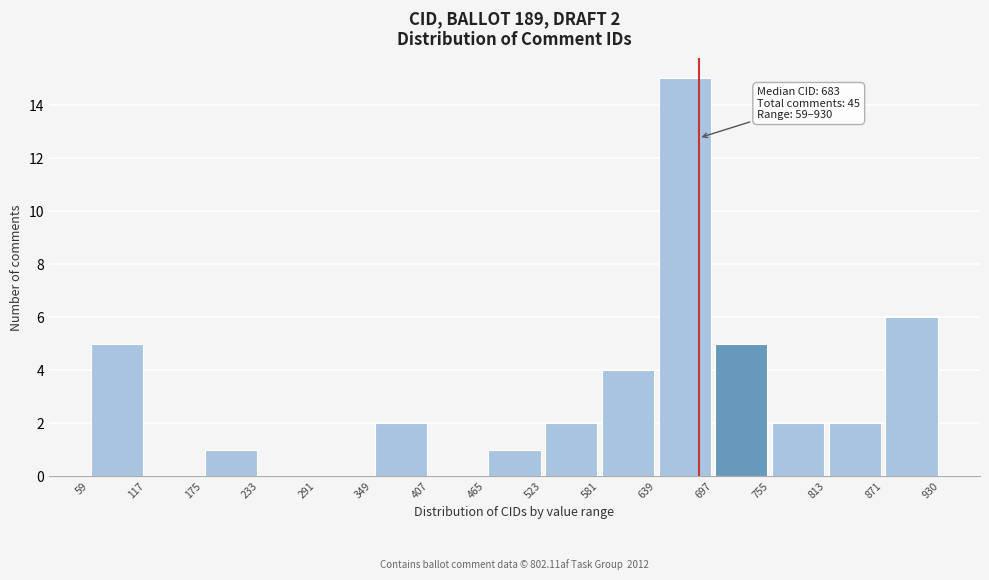

Which range on the x-axis has the tallest bar?

639 to 697